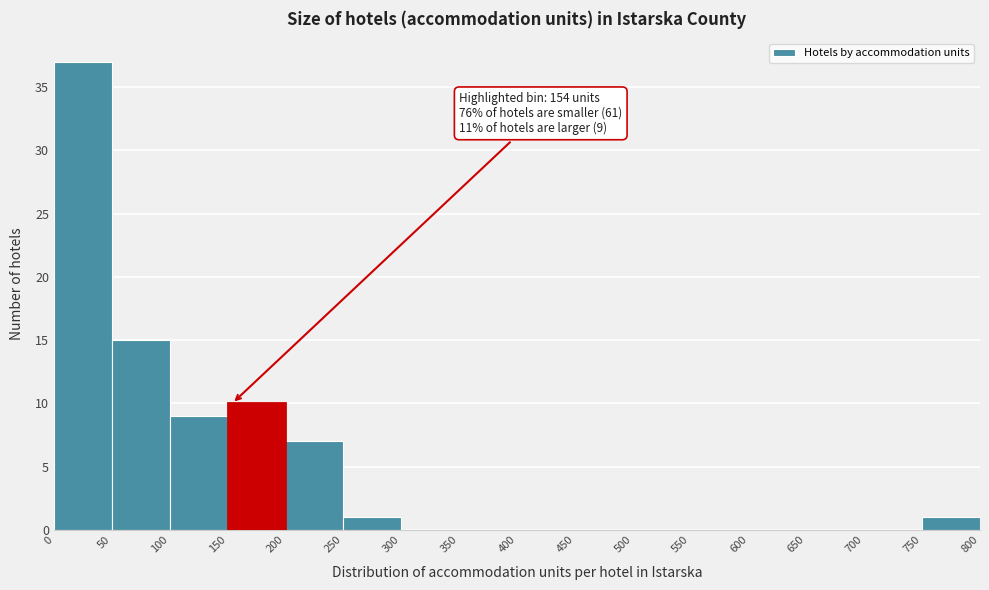

Which range on the x-axis has the tallest bar?

0 to 50